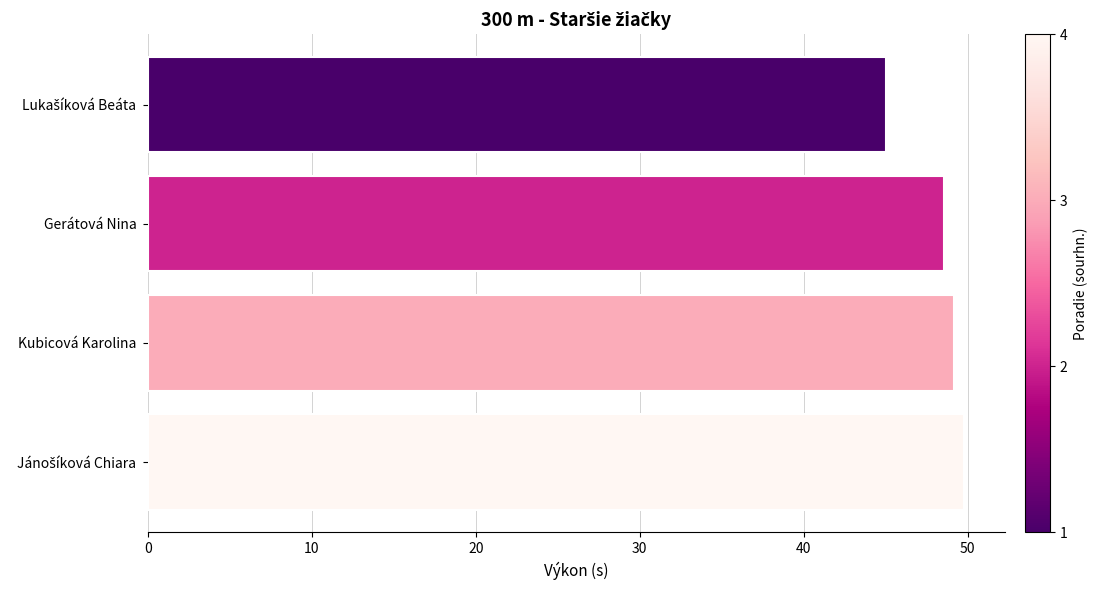

How many data points are less than 49?

2